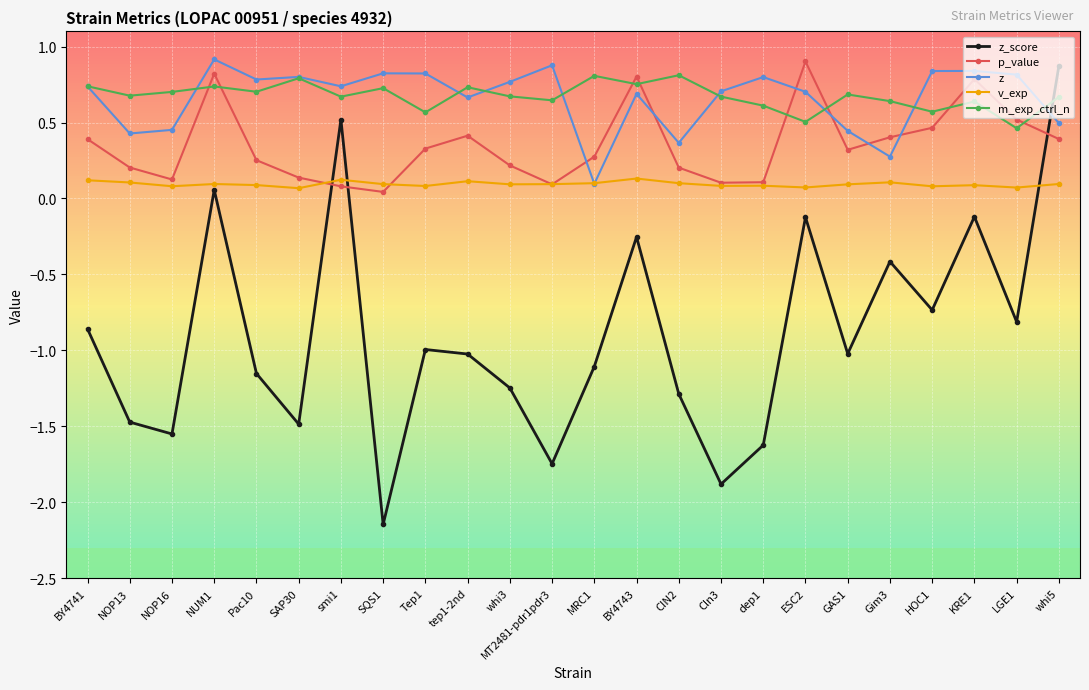

In p_value, how many points are lower than both neighbors (excluding endpoints)?

5